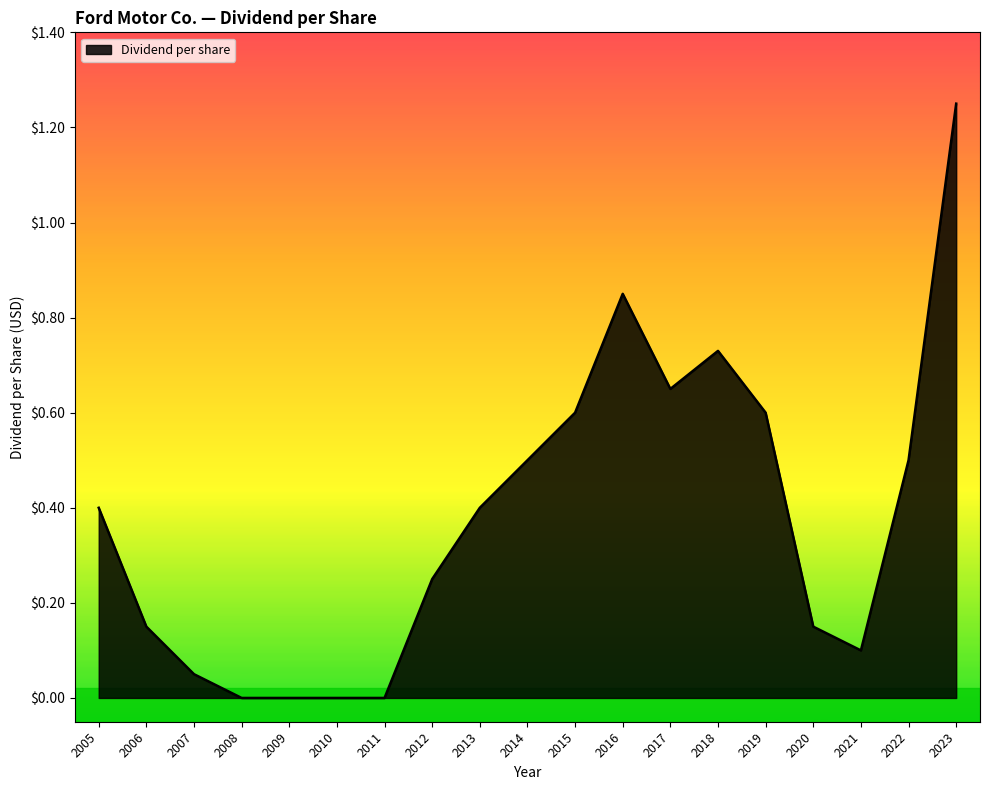

The chart shows a value of 0.0 at 2010. True or false?

True